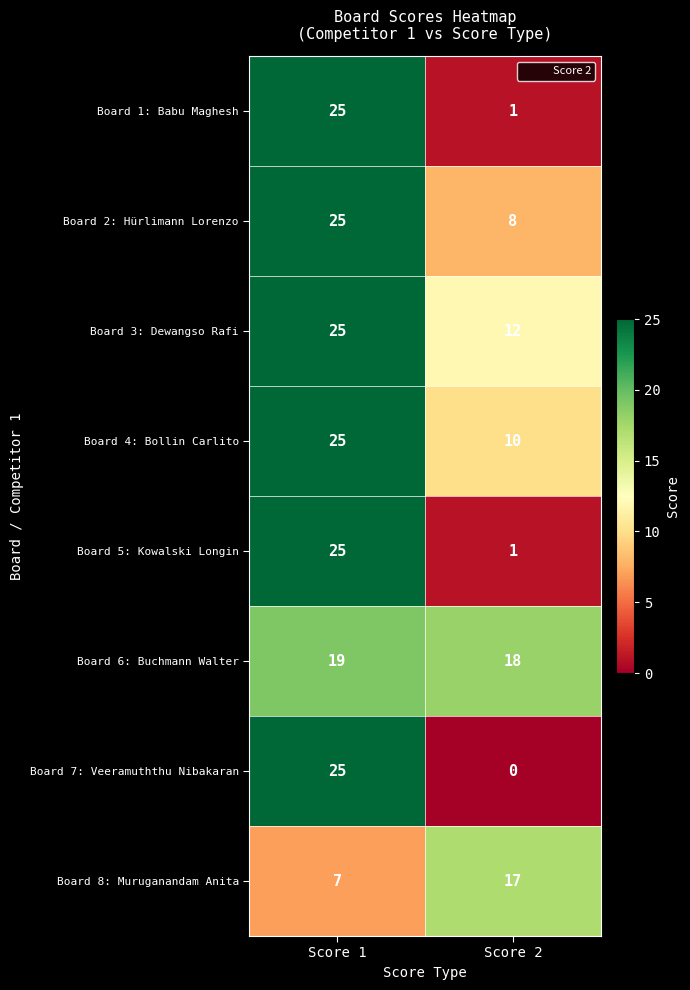

At which label does Board 2: Hürlimann Lorenzo reach its peak?

Score 1